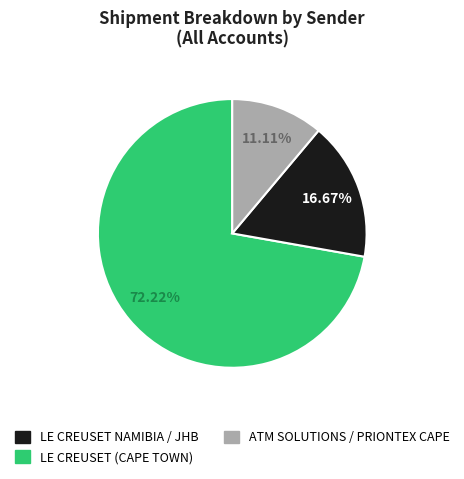

Does any single category account for the majority?

Yes